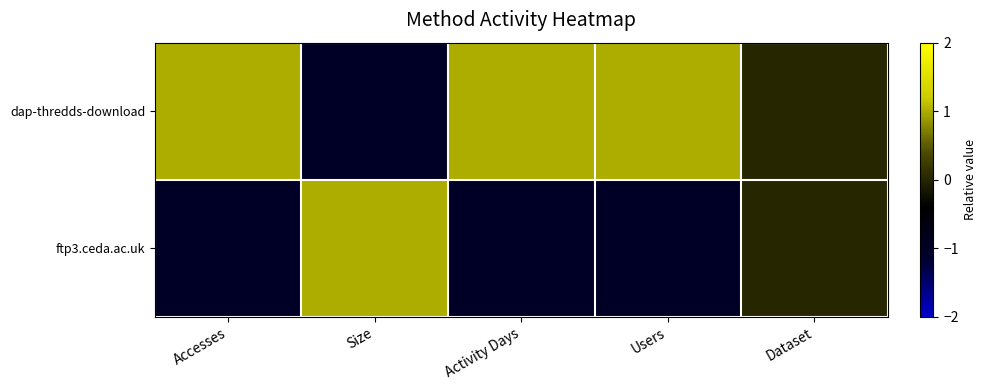

Between Dataset and Activity Days, which is larger?

Activity Days